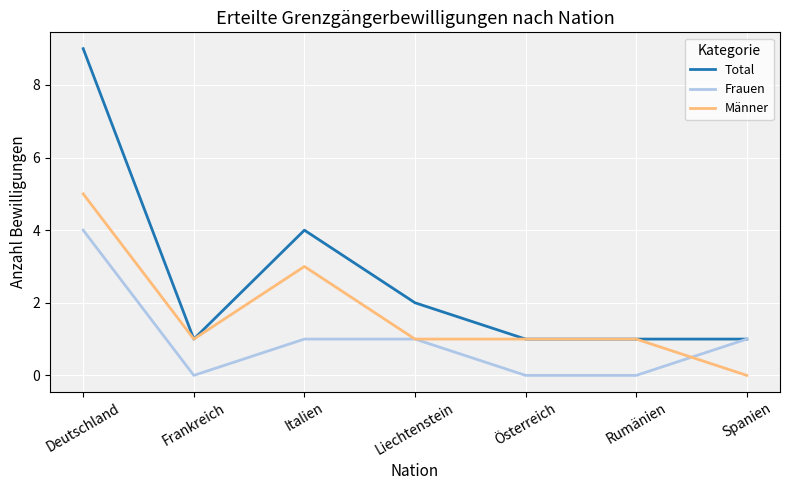

Which series has the widest spread of values?

Total